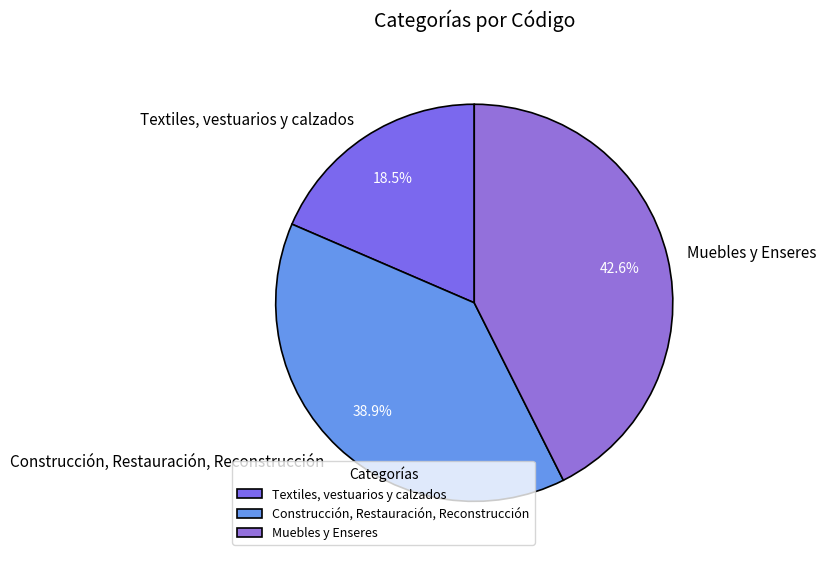

What is the total percentage of Construcción, Restauración, Reconstrucción and Muebles y Enseres?

81.5%